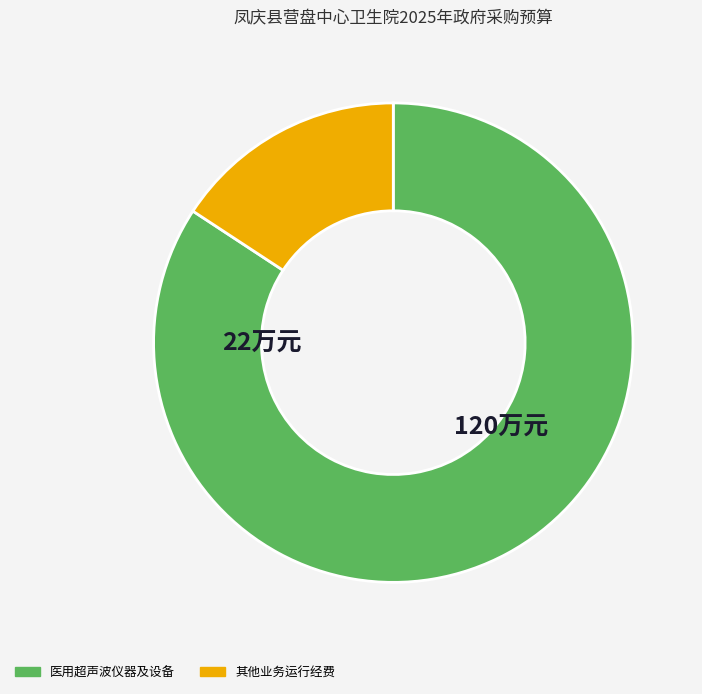

Which category has the biggest portion of the pie?

医用超声波仪器及设备